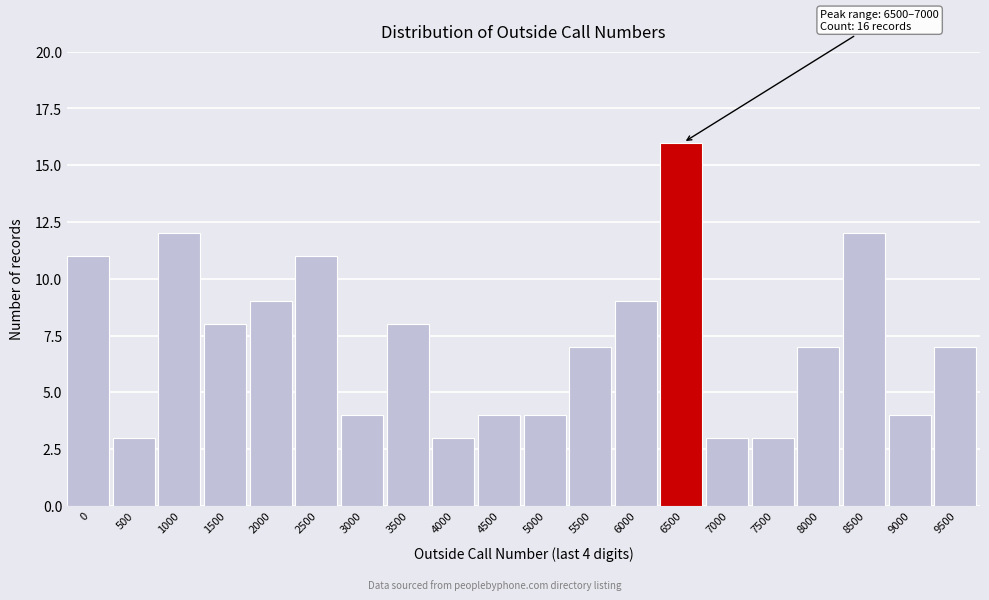

Reading left to right, extract all data points from this chart.

0=11	500=3	1000=12	1500=8	2000=9	2500=11	3000=4	3500=8	4000=3	4500=4	5000=4	5500=7	6000=9	6500=16	7000=3	7500=3	8000=7	8500=12	9000=4	9500=7